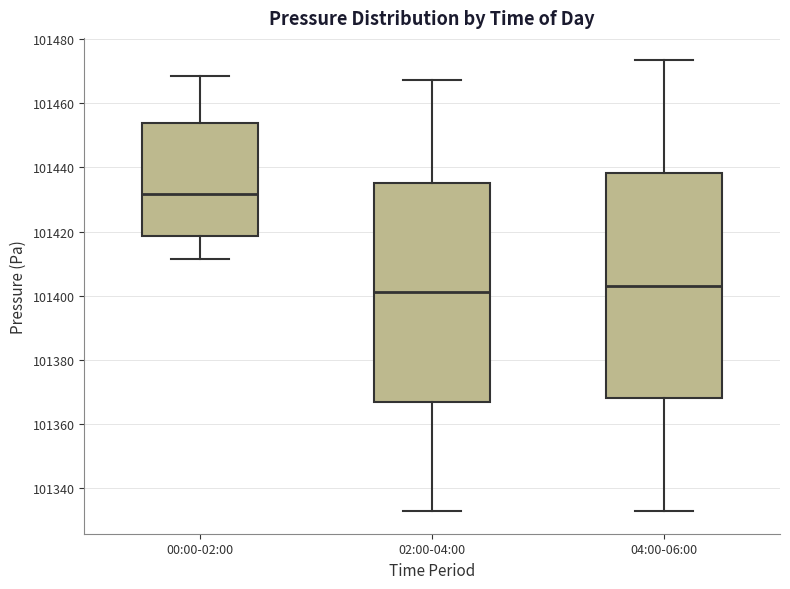

Reading left to right, transcribe this box plot: for each box, give where its median line is, the range the box spans, and where its two whiskers end, as read against the y-axis. The values are not printed on the chart, so give them approximately, as read against the axis.

00:00-02:00: median 101432, box 101418 to 101454, whiskers 101412 to 101468
02:00-04:00: median 101402, box 101368 to 101436, whiskers 101332 to 101468
04:00-06:00: median 101404, box 101368 to 101438, whiskers 101332 to 101474